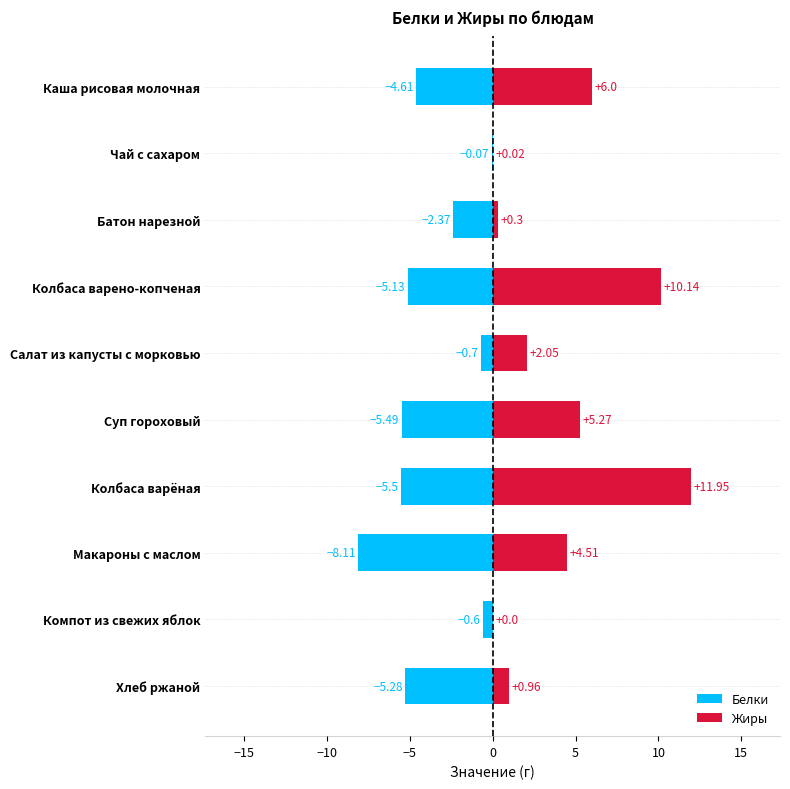

How many values in the Белки series exceed -4?

4